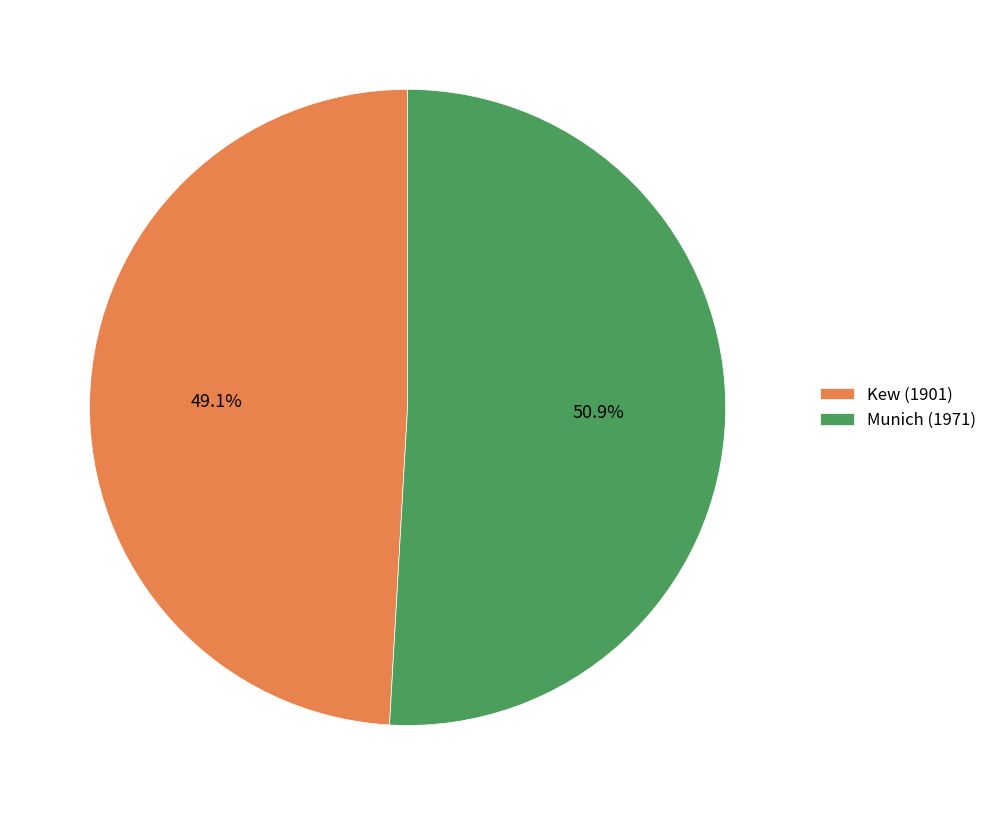

Between Munich (1971) and Kew (1901), which is larger?

Munich (1971)